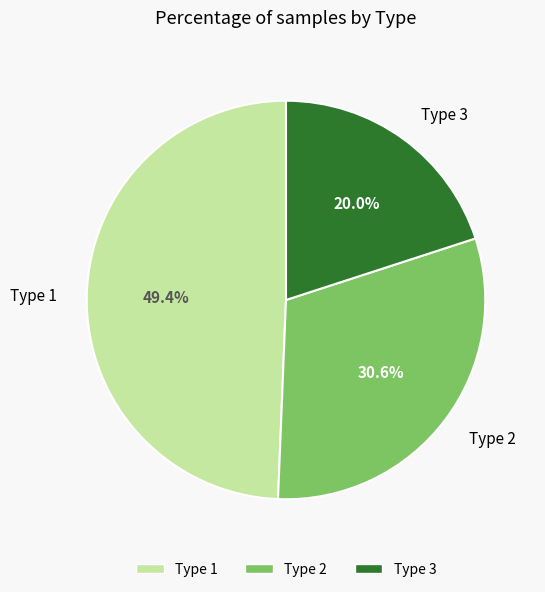

To the nearest percent, what is the difference between the largest and smallest slice percentages?

29%